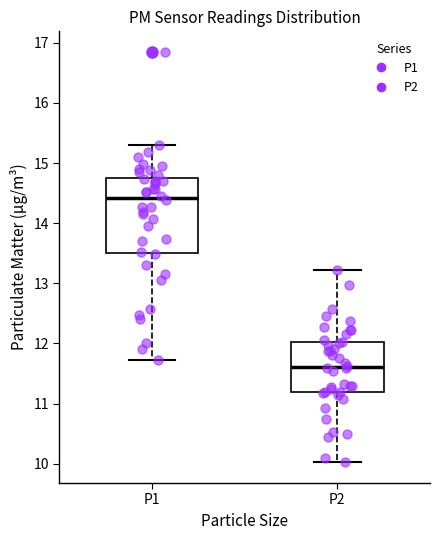

Which box's median line is the highest?

P1